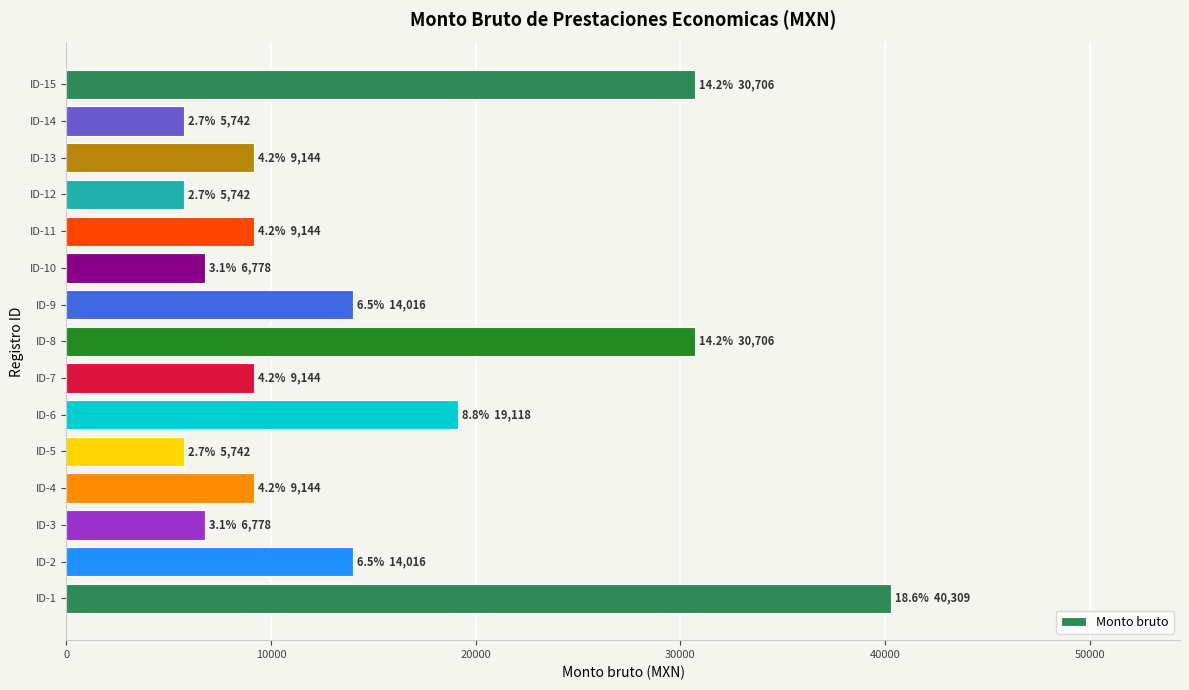

Reading bottom to top, transcribe all the data shown in this chart.

40309.0	14015.5	6778.0	9143.5	5741.5	19118.0	9143.5	30706.5	14015.5	6778.0	9143.5	5741.5	9143.5	5741.5	30706.5